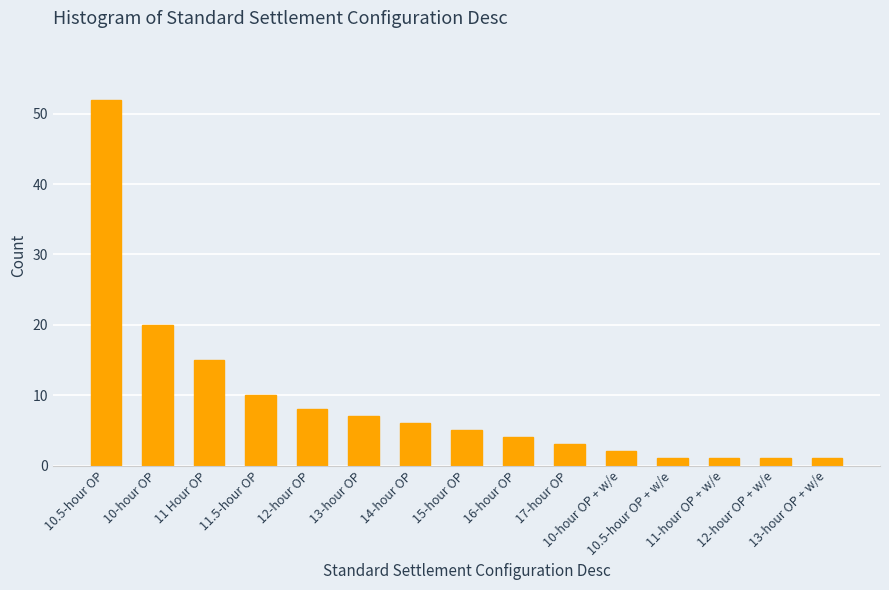

How many values are below 5?

7